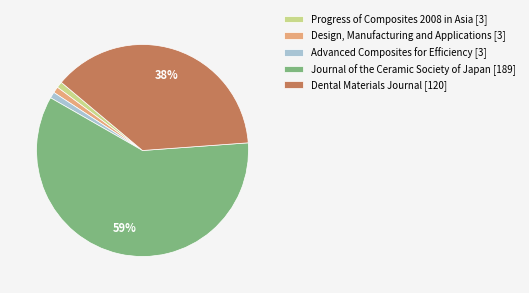

What is the majority slice?

Journal of the Ceramic Society of Japan